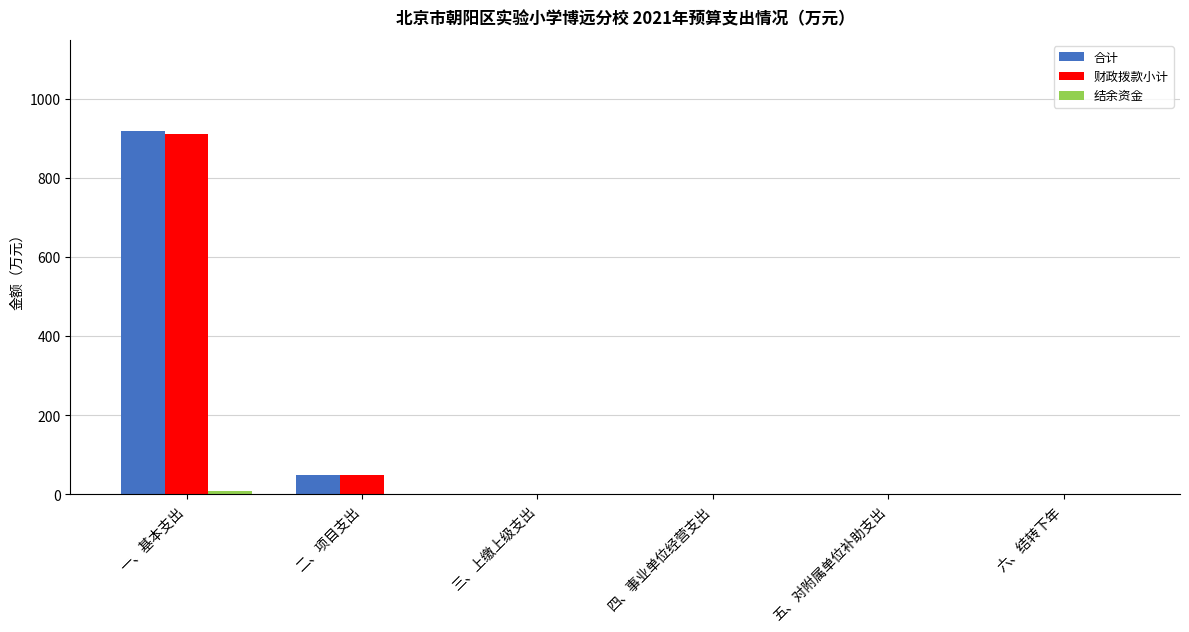

True or false: 财政拨款小计 has a value of 0.0 at 四、事业单位经营支出.

True